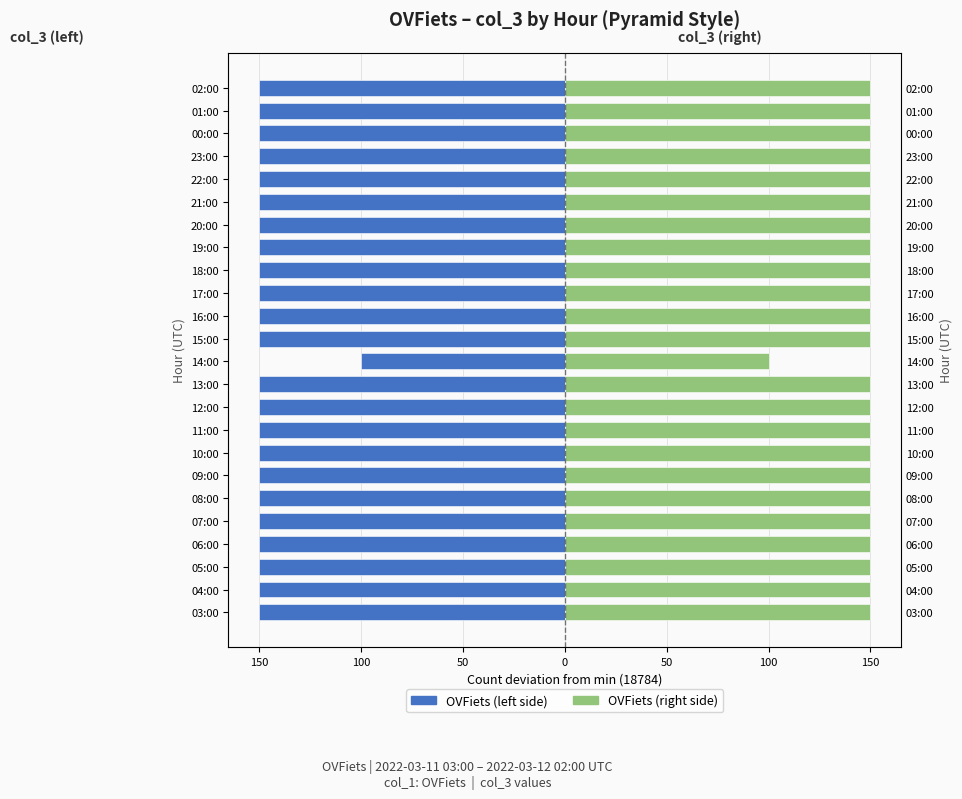

Reading right to left, transcribe all the data shown in this chart.

OVFiets (left): -150	-150	-150	-150	-150	-150	-150	-150	-150	-150	-150	-150	-100	-150	-150	-150	-150	-150	-150	-150	-150	-150	-150	-150
OVFiets (right): 150	150	150	150	150	150	150	150	150	150	150	150	100	150	150	150	150	150	150	150	150	150	150	150